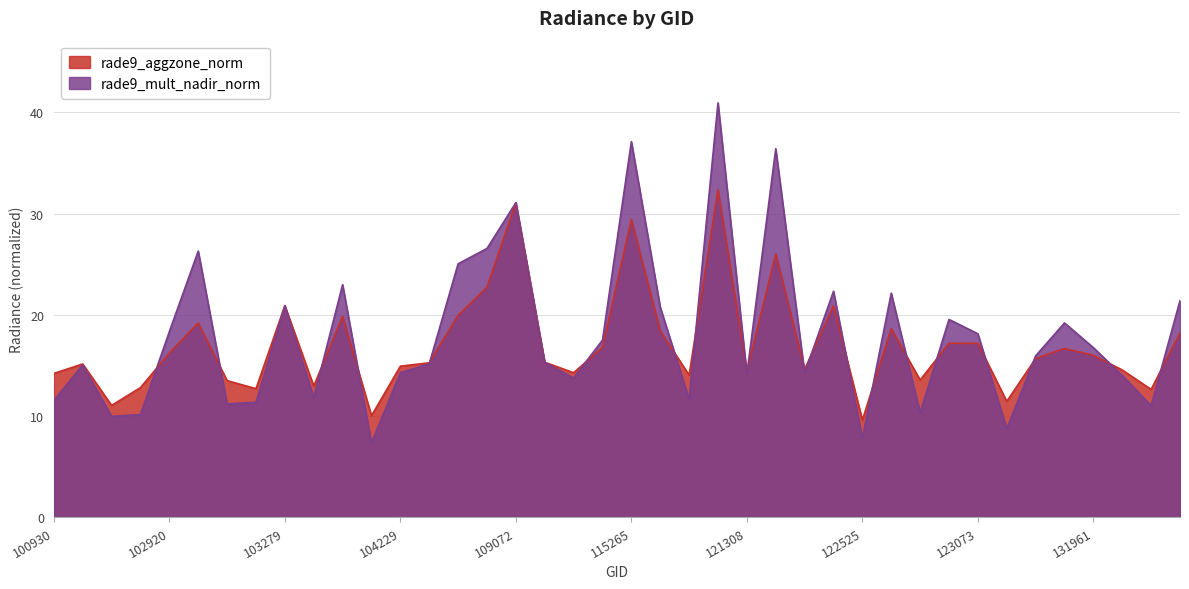

List the series in order of their peak value, lowest first.

rade9_aggzone_norm, rade9_mult_nadir_norm